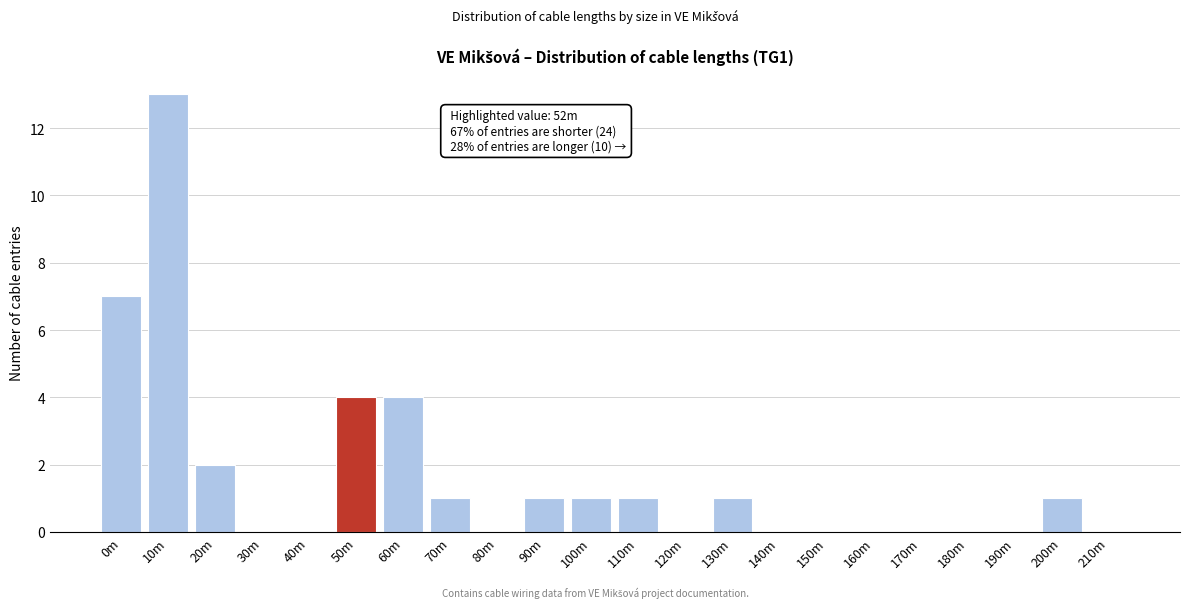

Reading left to right, list all the values displayed in this chart.

0m=7	10m=13	20m=2	30m=0	40m=0	50m=4	60m=4	70m=1	80m=0	90m=1	100m=1	110m=1	120m=0	130m=1	140m=0	150m=0	160m=0	170m=0	180m=0	190m=0	200m=1	210m=0